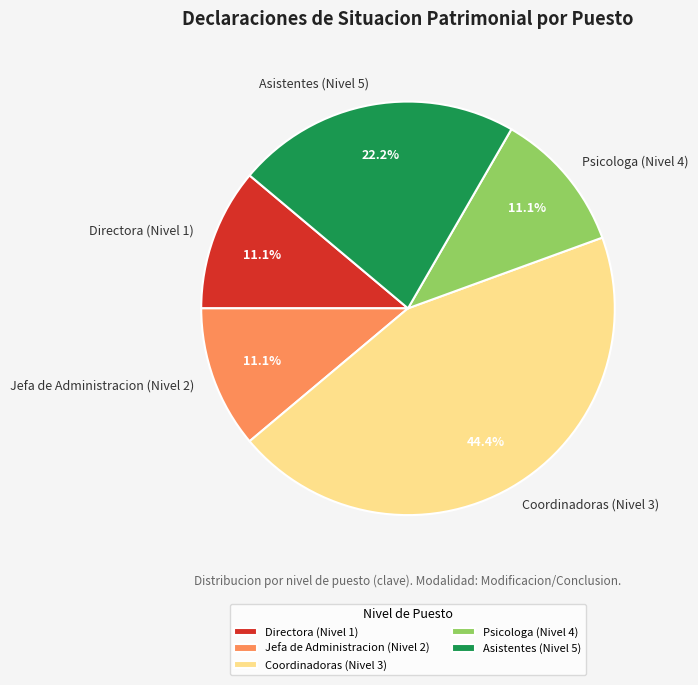

Which category has the biggest portion of the pie?

Coordinadoras (Nivel 3)